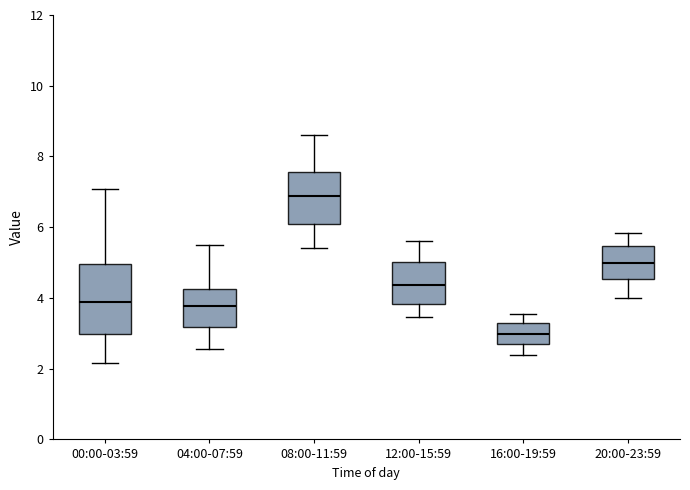

Which box is the tallest, from its lower edge to its upper edge?

00:00-03:59